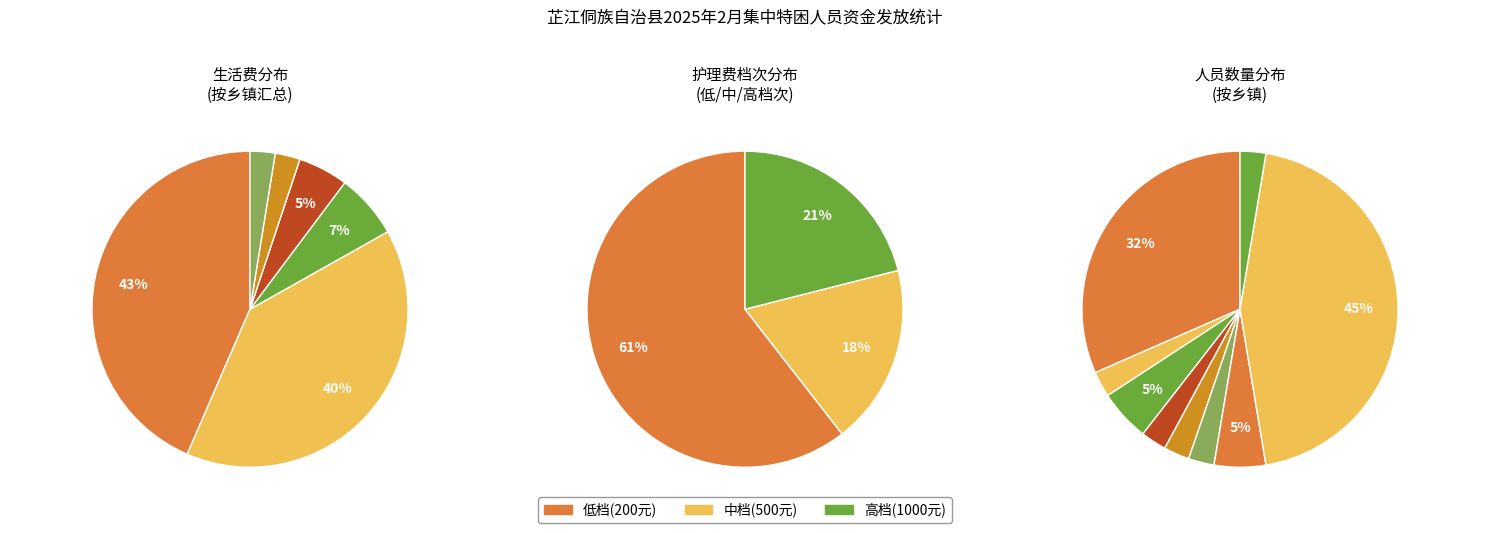

Does any single category account for the majority?

No